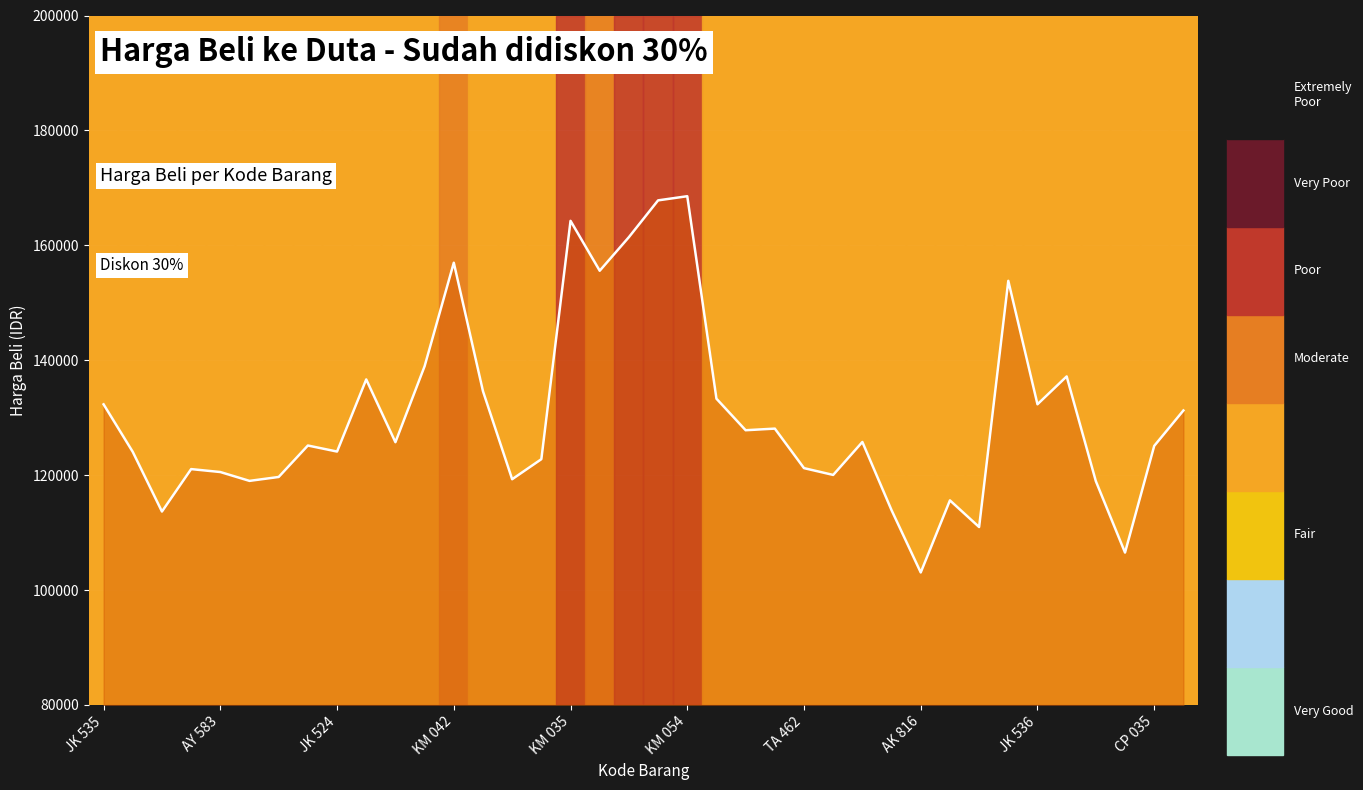

True or false: the data has more than 1 interior local peaks.

True